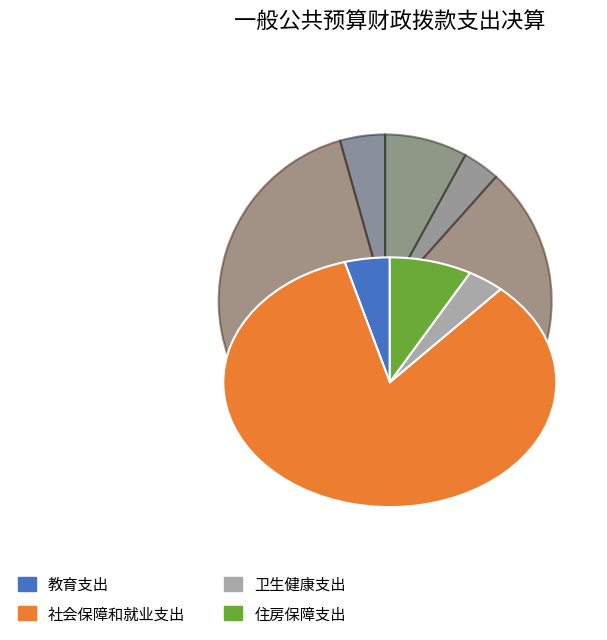

What is the majority slice?

社会保障和就业支出